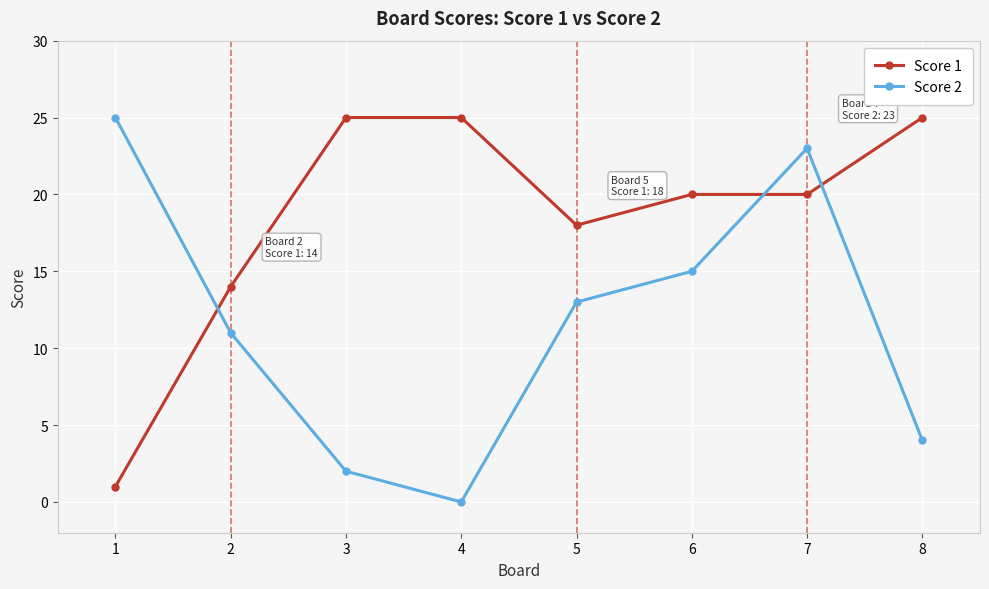

Reading right to left, what are all the values shown in this chart?

Score 1: 8=25	7=20	6=20	5=18	4=25	3=25	2=14	1=1
Score 2: 8=4	7=23	6=15	5=13	4=0	3=2	2=11	1=25